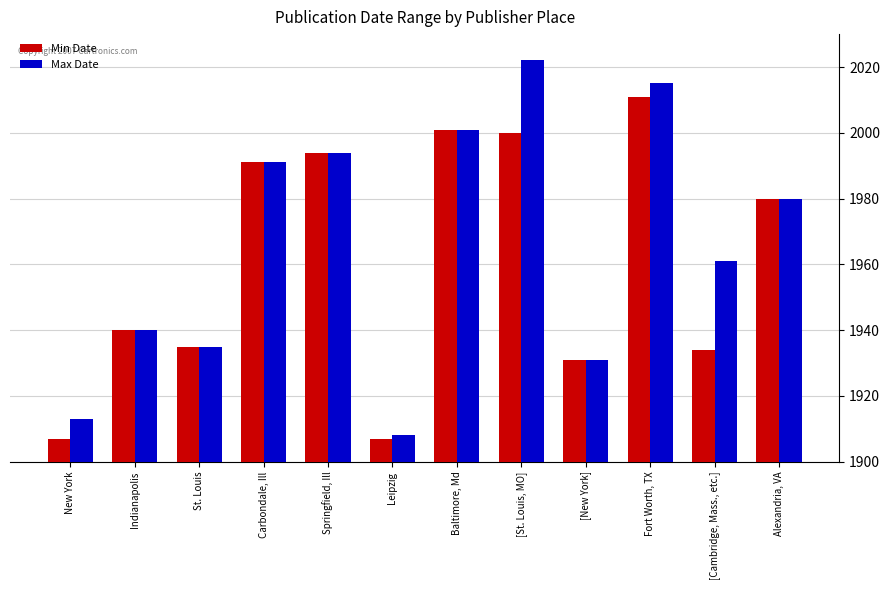

Which series has the widest spread of values?

Max Date